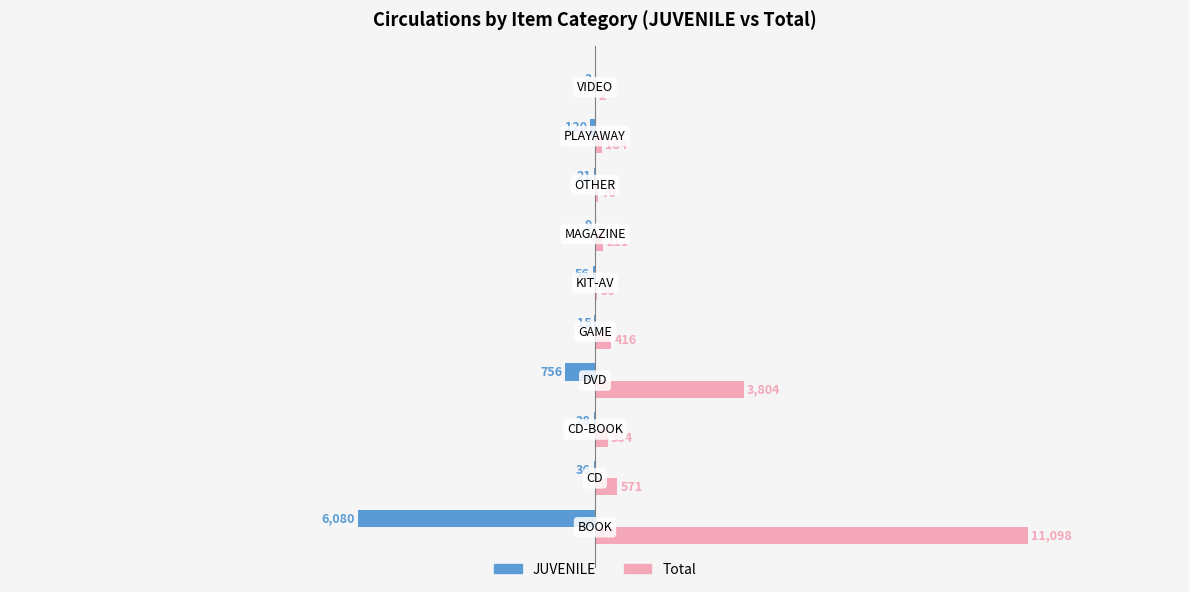

How many data points in JUVENILE are above -28?

4